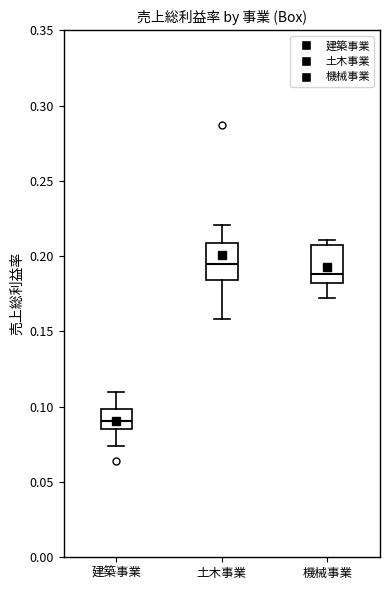

Which box's median line is the highest?

土木事業